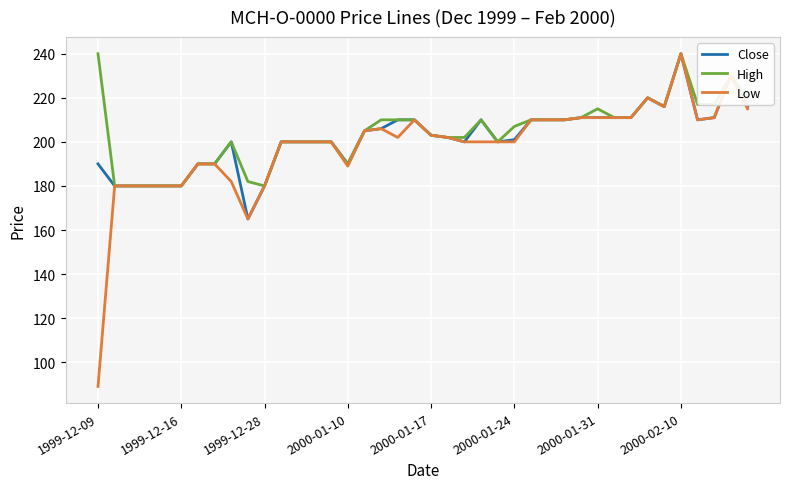

Which series has the largest range (max minus min)?

Low